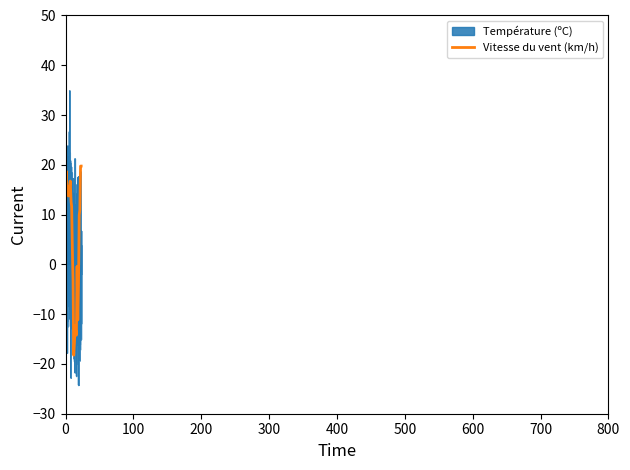

Rank the series by their maximum value, from highest to lowest.

Température (ºC), Vitesse du vent (km/h)